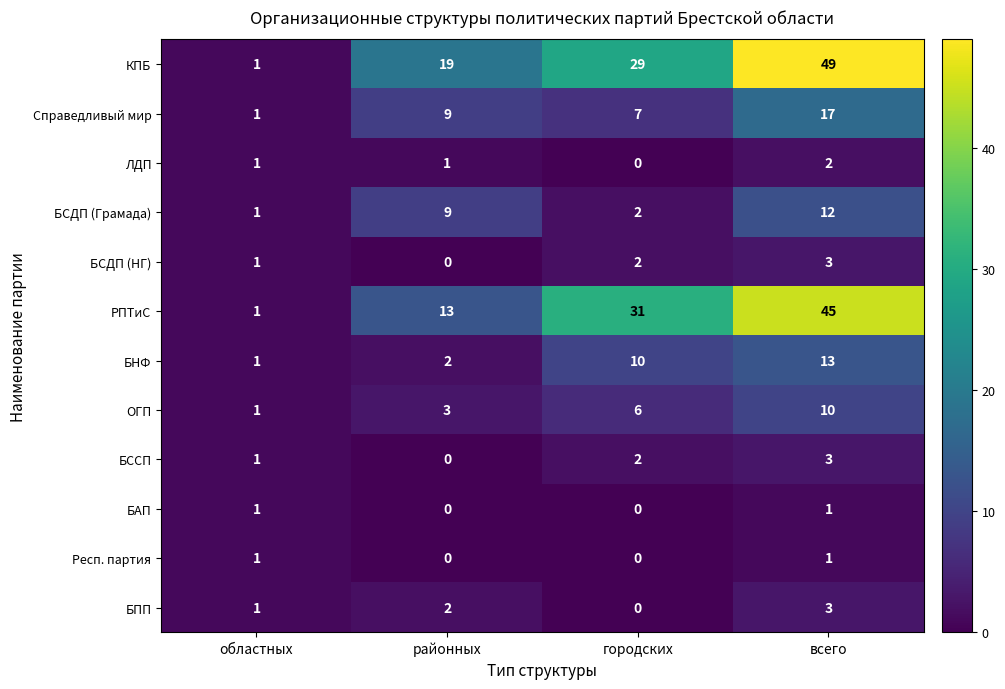

At which label does БСДП (НГ) reach its minimum?

районных